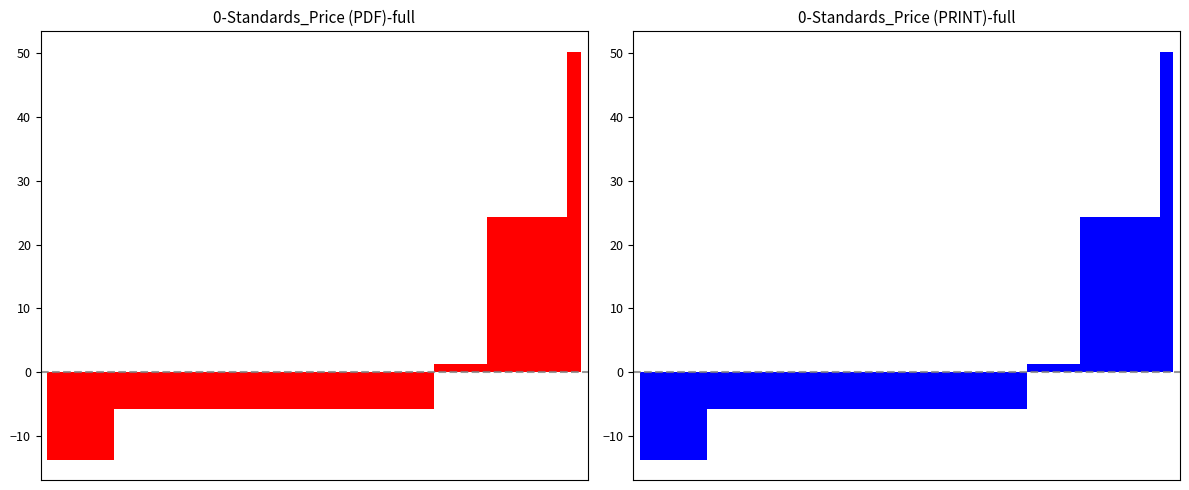

Are the bars horizontal?

No